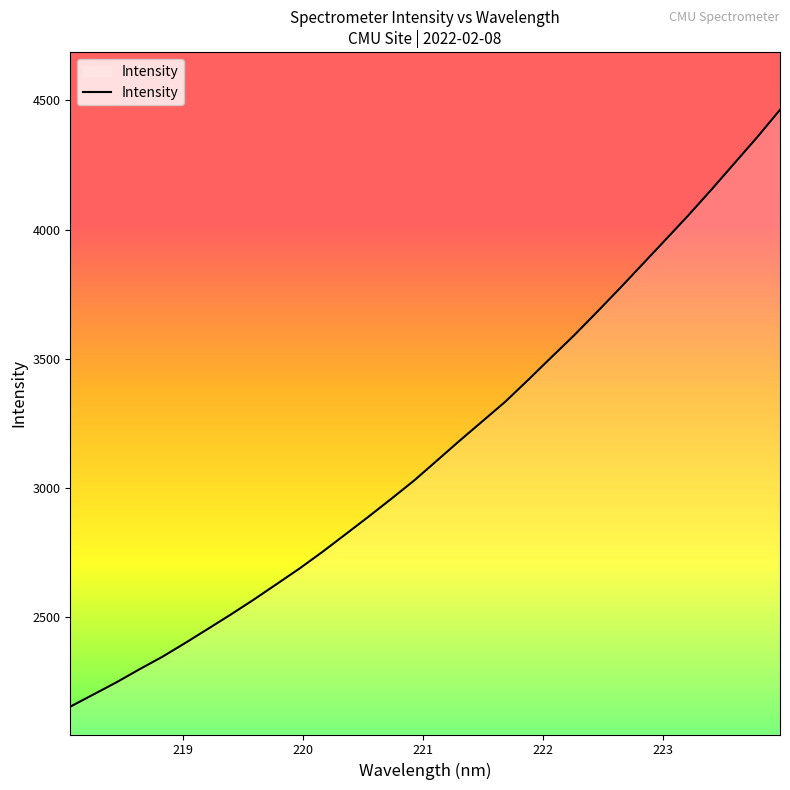

What is the minimum value shown in the chart?

2154.6